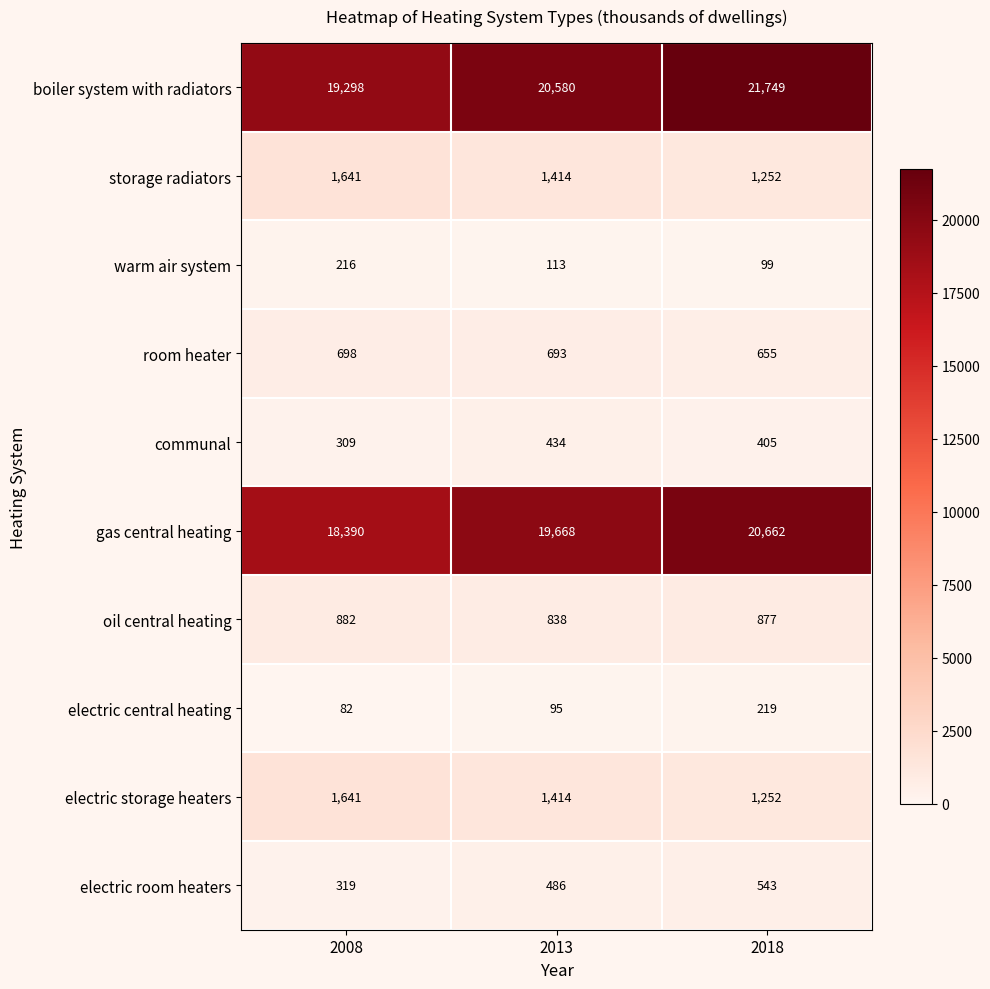

What is the approximate value of electric storage heaters at 2018, to the nearest 5?

1250